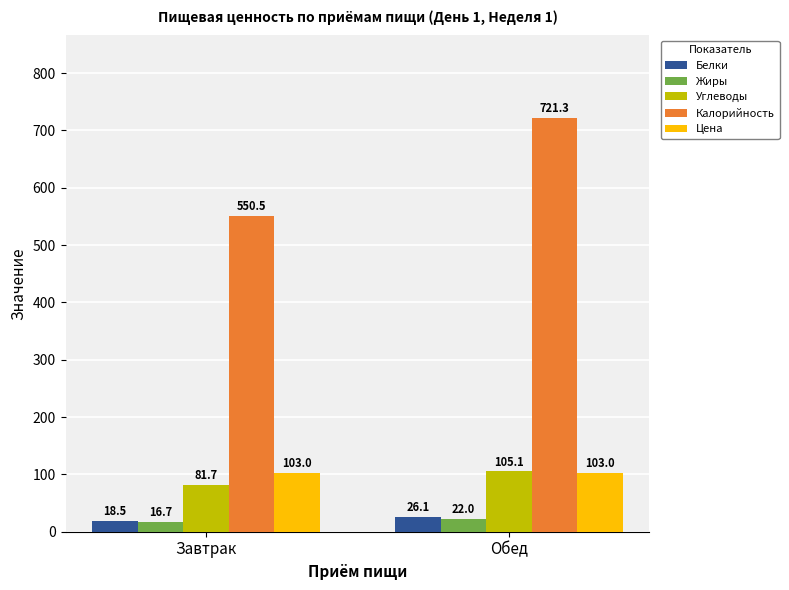

Reading right to left, what are all the values shown in this chart?

Белки: Обед=26.1	Завтрак=18.5
Жиры: Обед=22.0	Завтрак=16.7
Углеводы: Обед=105.1	Завтрак=81.7
Калорийность: Обед=721.3	Завтрак=550.5
Цена: Обед=103.0	Завтрак=103.0